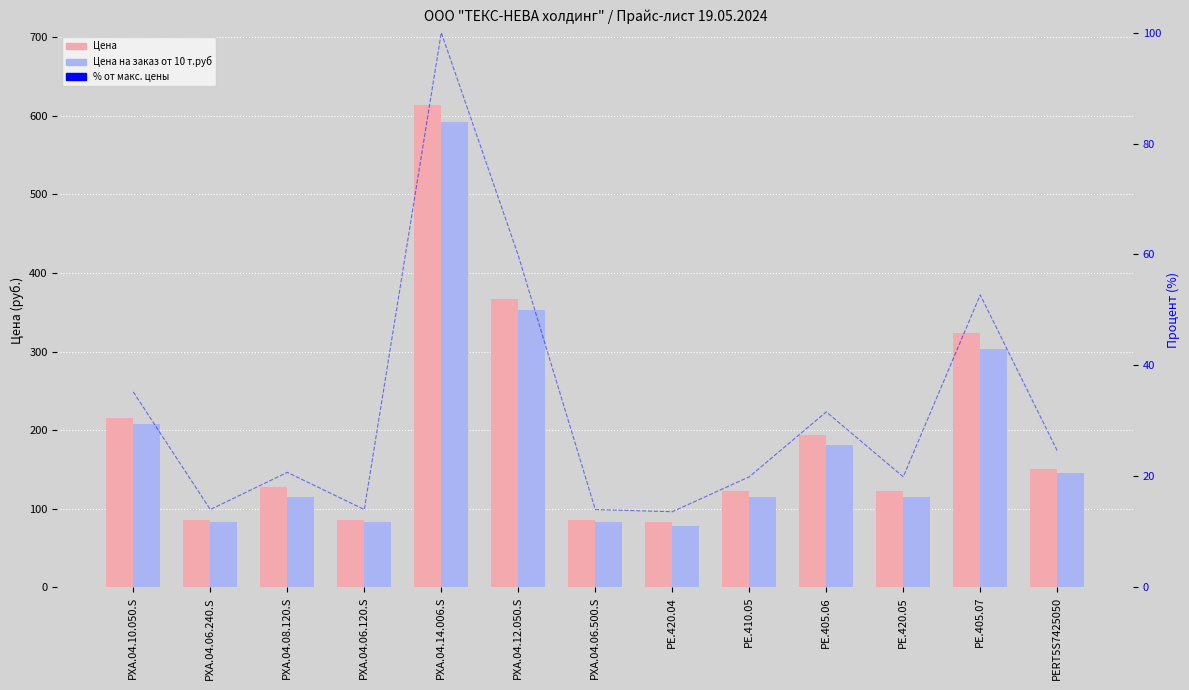

How many data points does each series have?

13